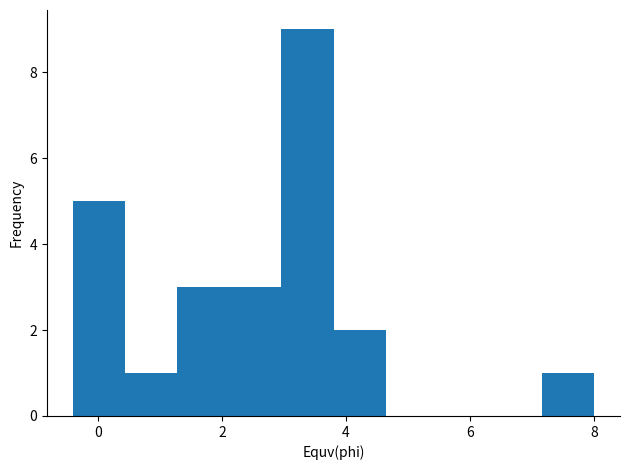

What is the height of the bar covering -0.40 to 0.44 on the x-axis? Neither the bar edges nor the heights are printed on the chart, so give them approximately, as read against the axes.

5